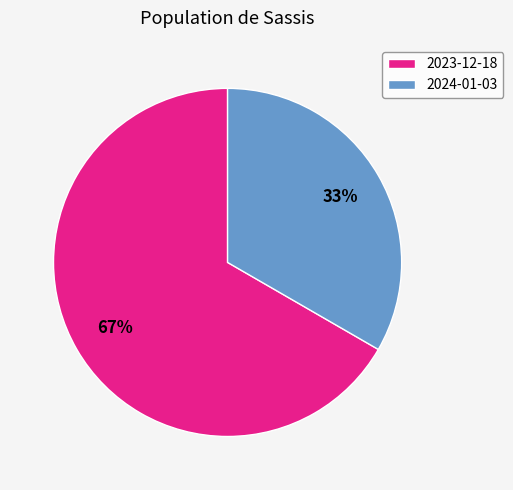

Rank the categories by value from highest to lowest.

2023-12-18, 2024-01-03